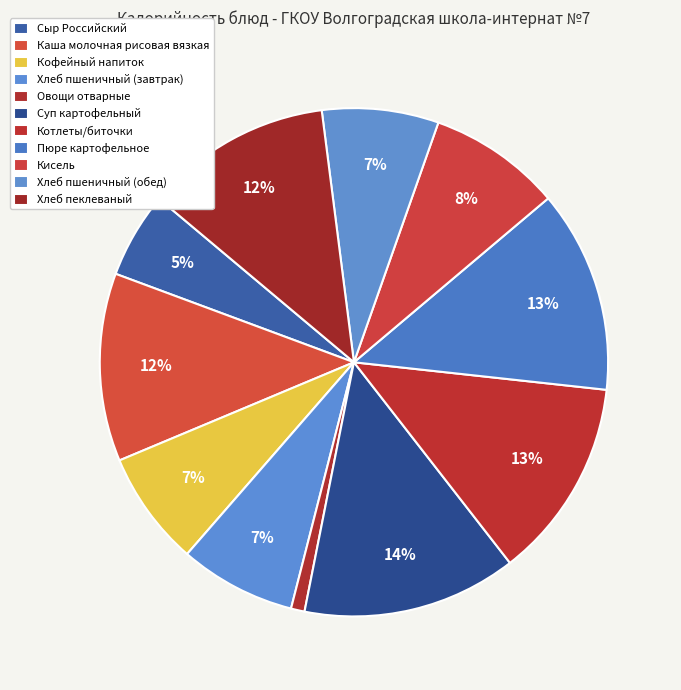

How many segments does this pie chart have?

11